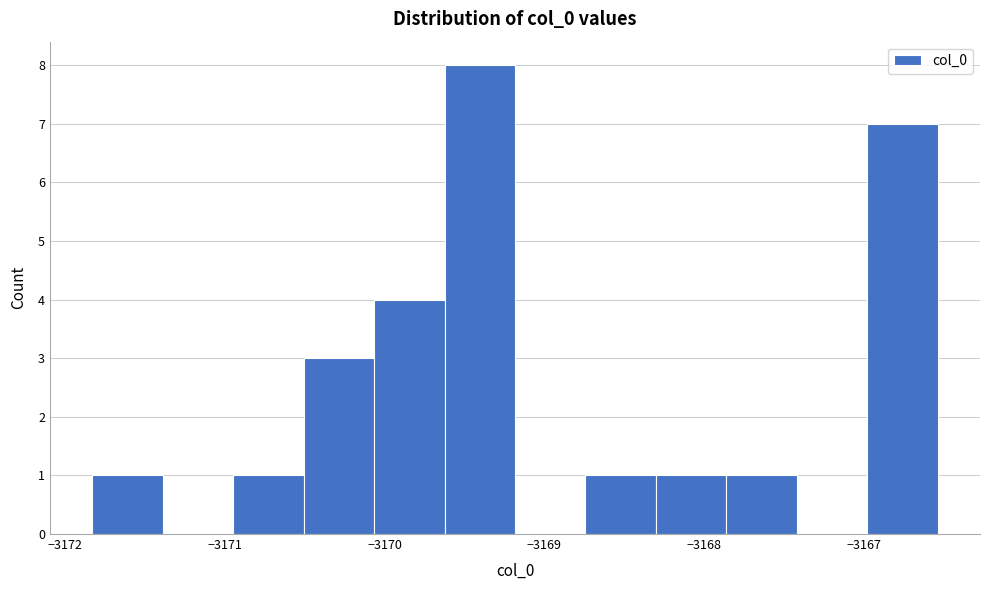

Reading left to right, list every bar in this chart as the range it spans on the x-axis followed by its height. Neither the bar edges nor the heights are printed on the chart, so give them approximately, as read against the axes.

-3171.8 to -3171.4: 1
-3171.4 to -3170.9: 0
-3170.9 to -3170.5: 1
-3170.5 to -3170.1: 3
-3170.1 to -3169.6: 4
-3169.6 to -3169.2: 8
-3169.2 to -3168.7: 0
-3168.7 to -3168.3: 1
-3168.3 to -3167.9: 1
-3167.9 to -3167.4: 1
-3167.4 to -3167.0: 0
-3167.0 to -3166.5: 7